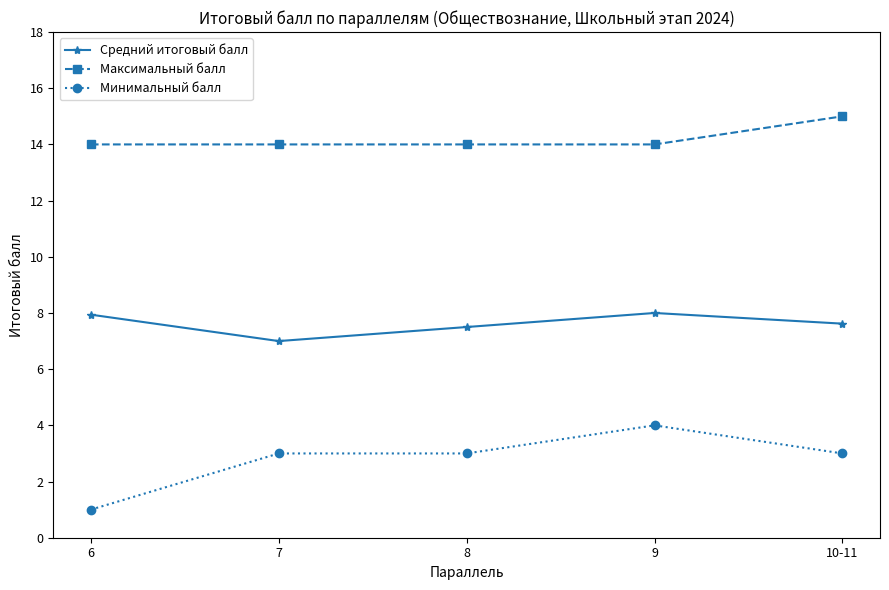

True or false: Максимальный балл and Минимальный балл intersect in this chart.

False